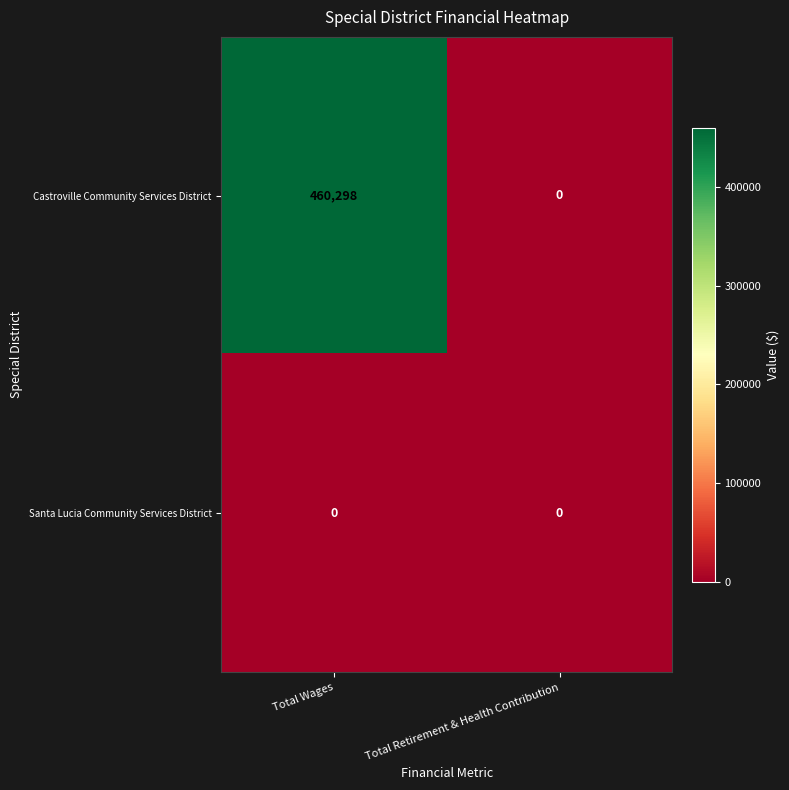

Rank the series by their average value, from lowest to highest.

Santa Lucia Community Services District, Castroville Community Services District